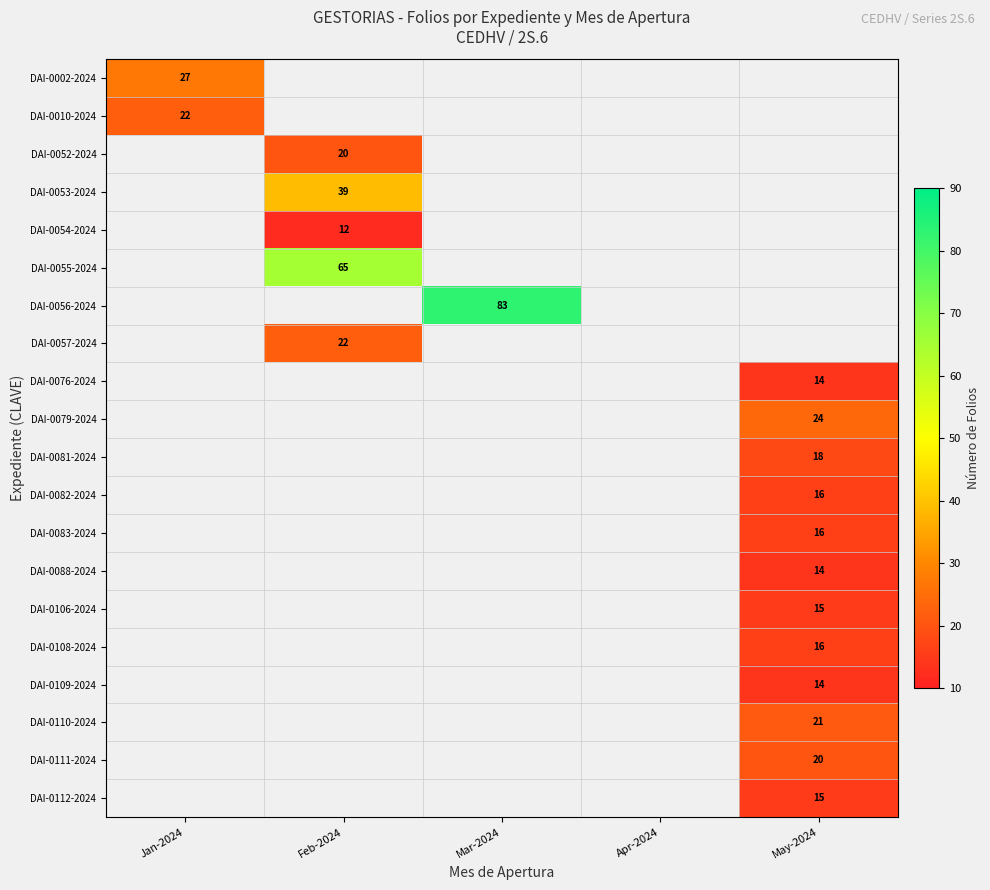

At how many categories does at least one series exceed 74?

1